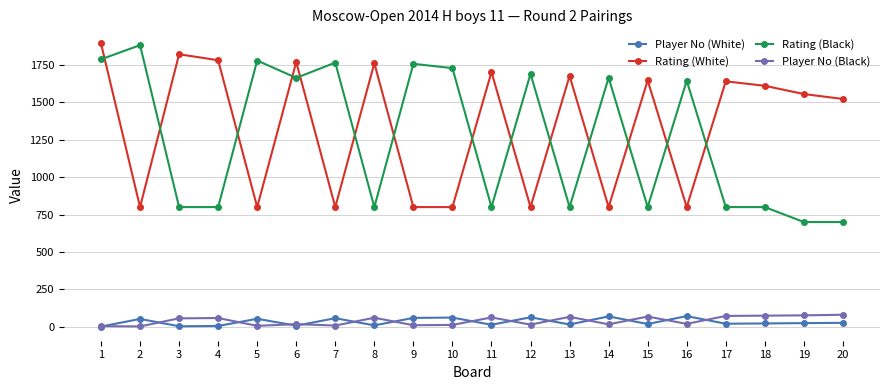

What is the value of the Rating (Black) point at the 9th from the left?

1758